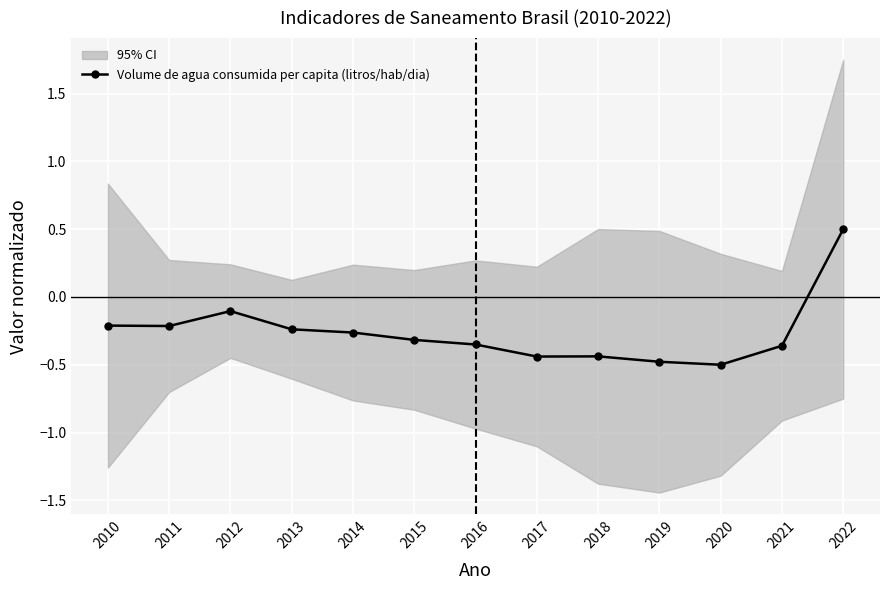

How many positive values are there?

1